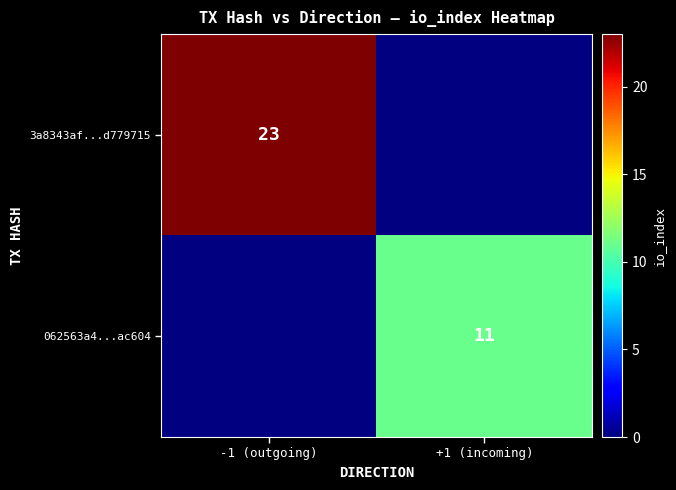

Is the value of 062563a4...ac604 at +1 (incoming) greater than the value of 3a8343af...d779715 at -1 (outgoing)?

No